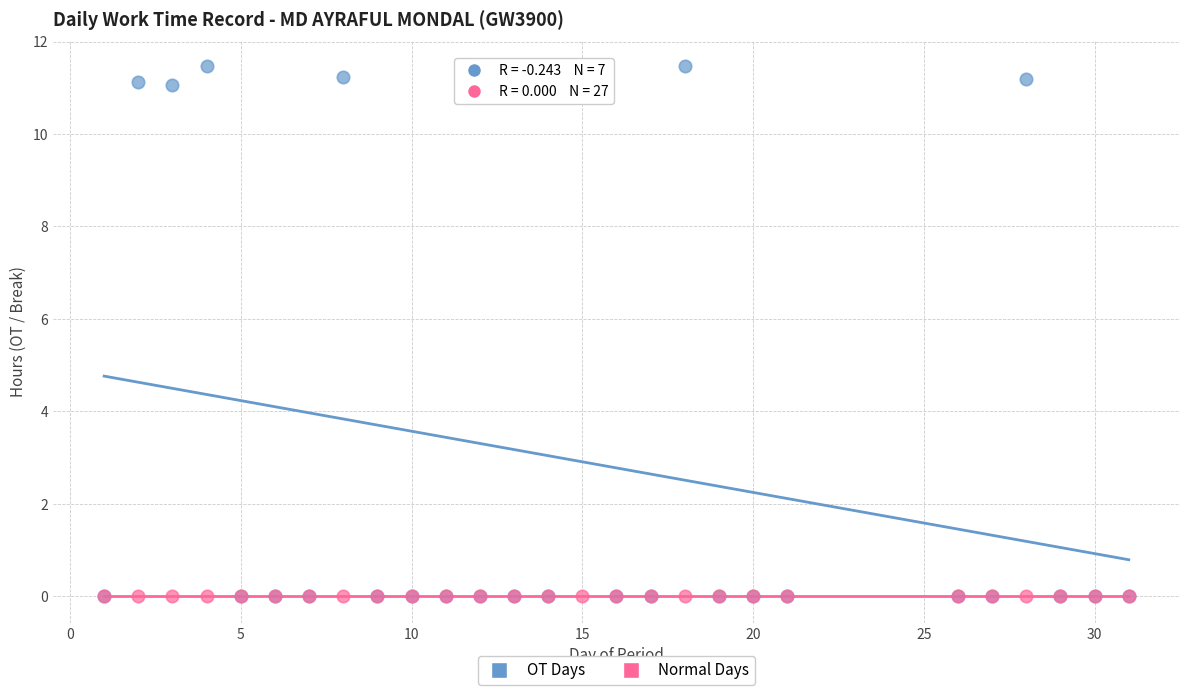

What are all the series names shown in the legend?

OT Days, Normal Days